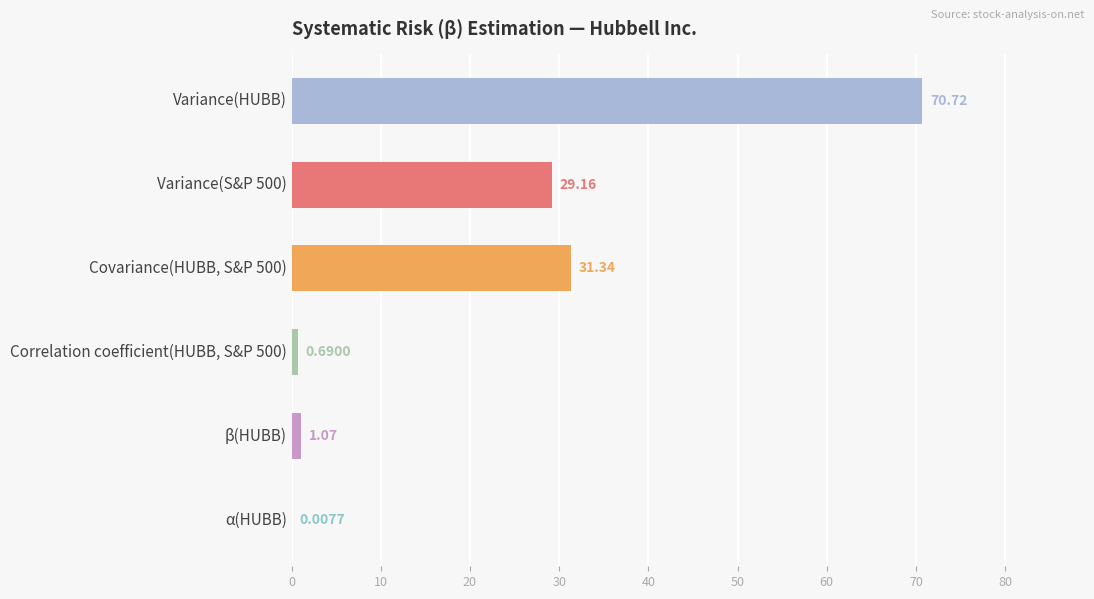

Are the bars horizontal?

Yes